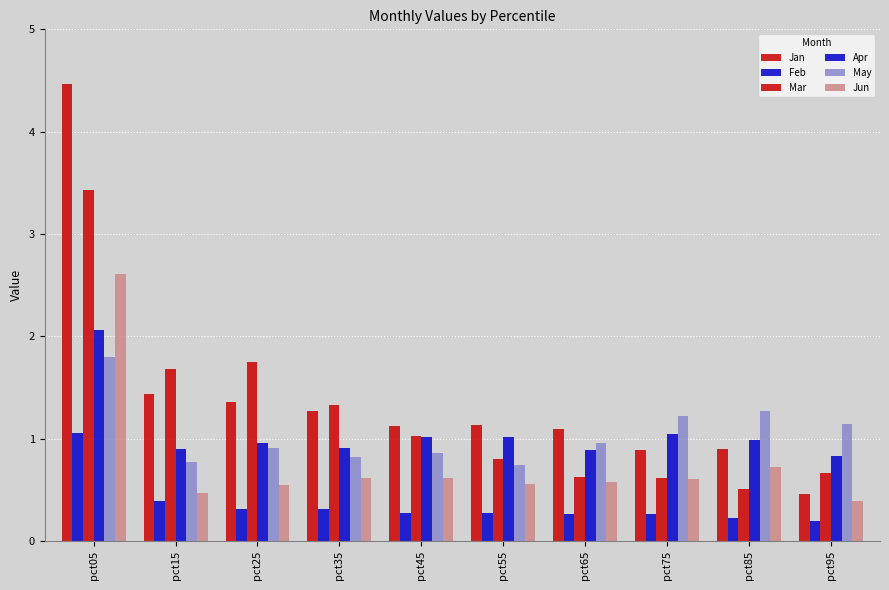

Count the number of data series in this chart.

6